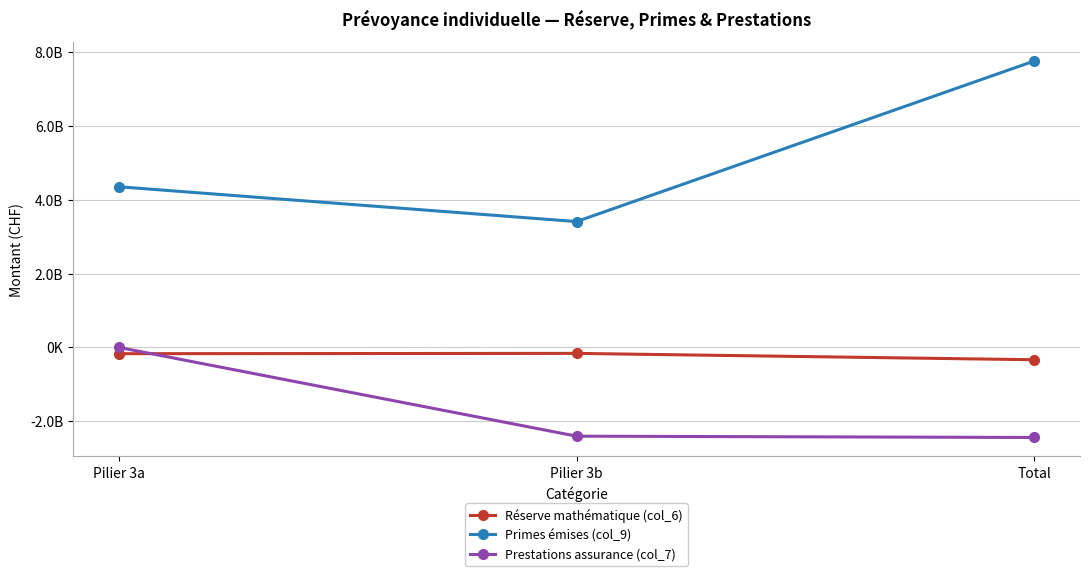

Reading left to right, list all the values displayed in this chart.

Réserve mathématique (col_6): -172162831	-164075501	-336238332
Primes émises (col_9): 4350419971	3407429860	7757849831
Prestations assurance (col_7): -1669302	-2406949663	-2442242581